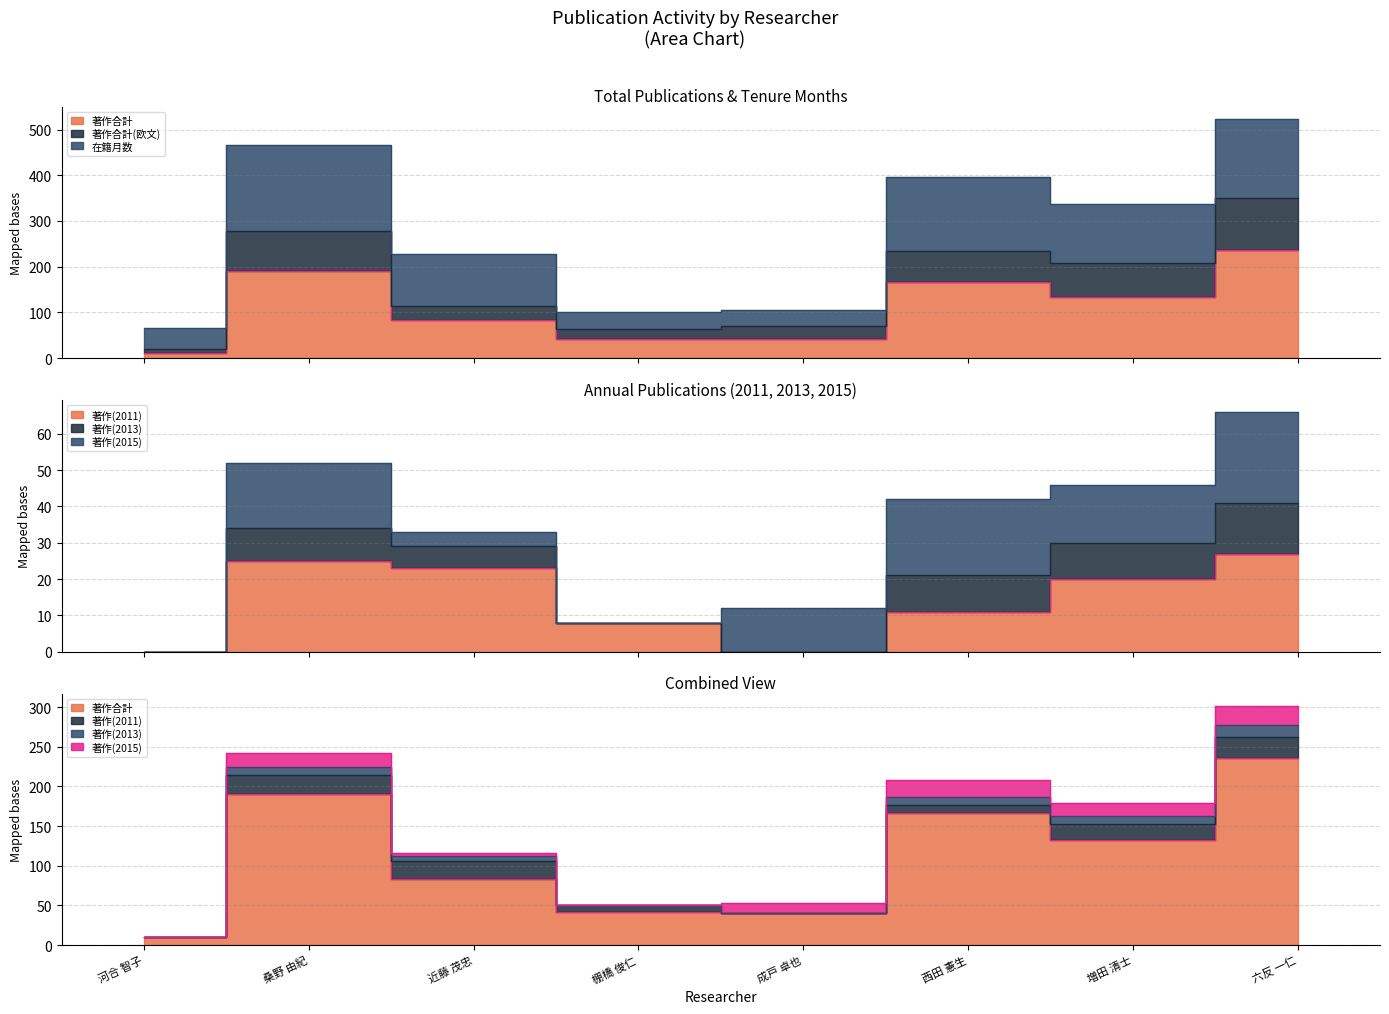

What value does the 著作合計 series have at 河合 智子, to the nearest 10?

10